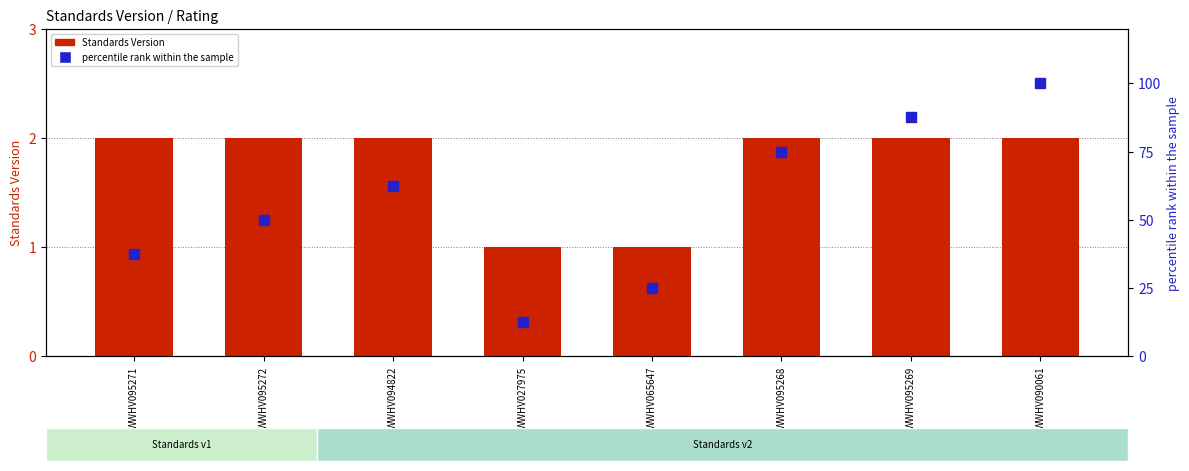

Which series changed the most between WWHV094822 and WWHV095268?

percentile rank within the sample